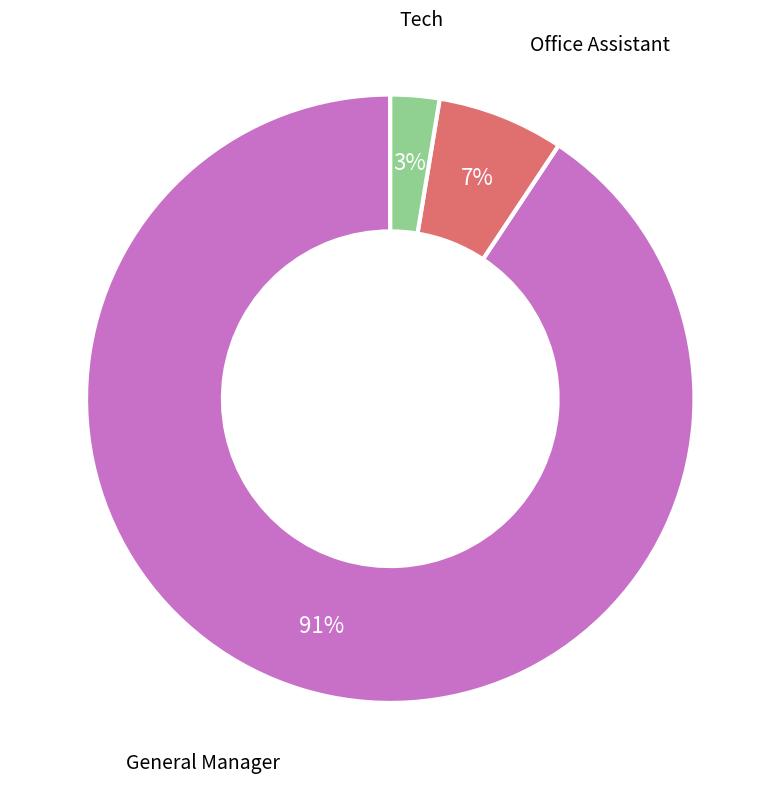

To the nearest percent, what is the average slice percentage?

33%